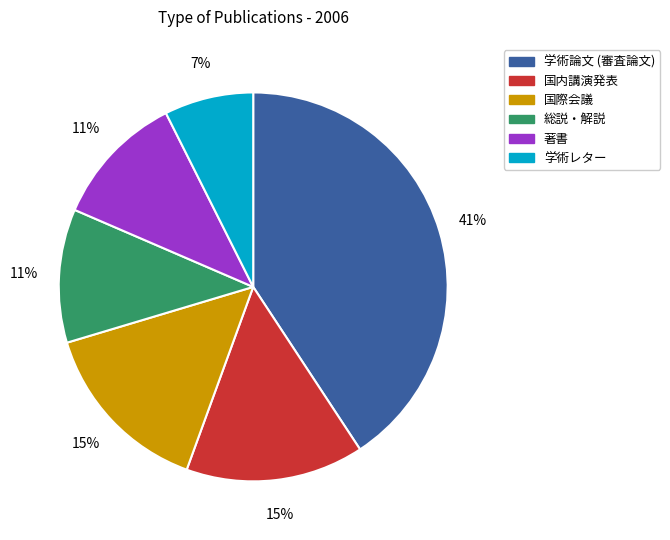

What is the ratio of the value at 総説・解説 to the value at 国内講演発表?

0.7